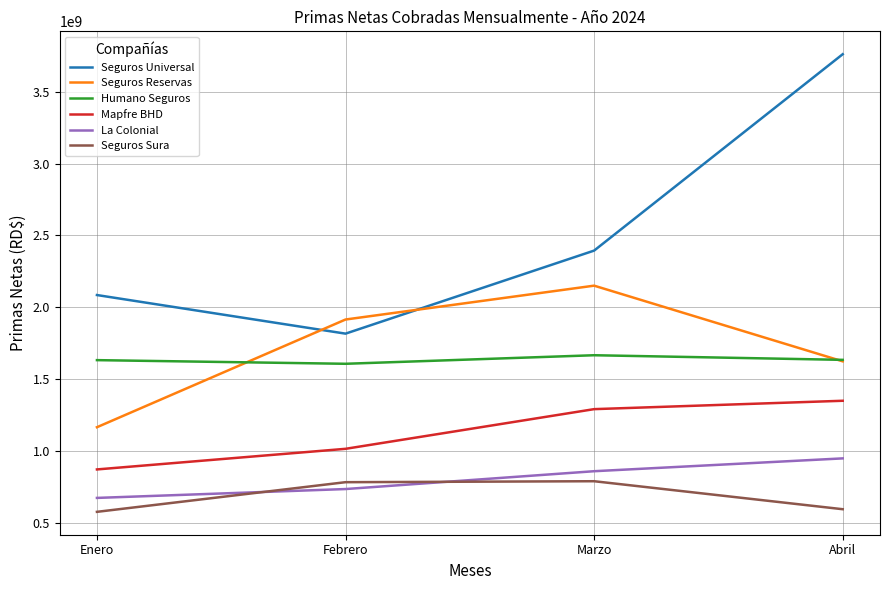

The Humano Seguros series shows 641465744.2 at Enero. True or false?

False